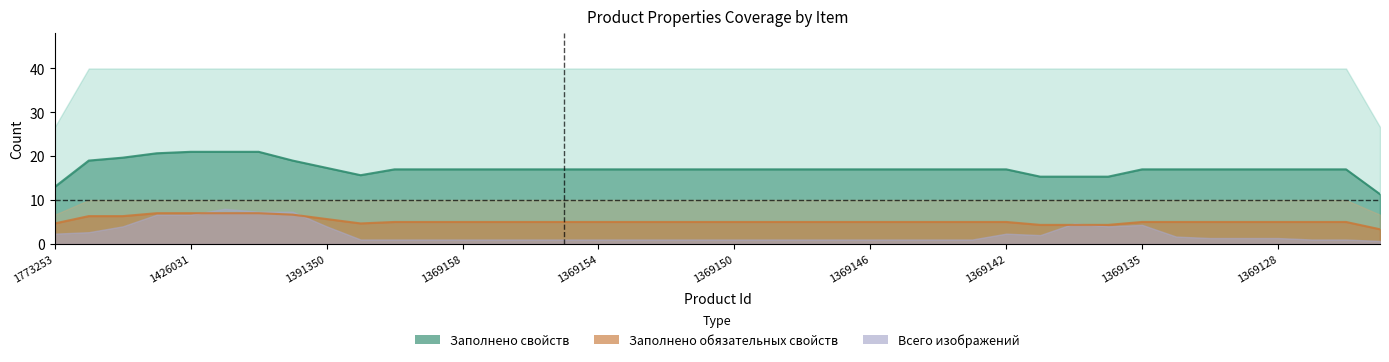

Count the Заполнено обязательных свойств values in the range 5 to 6.

33